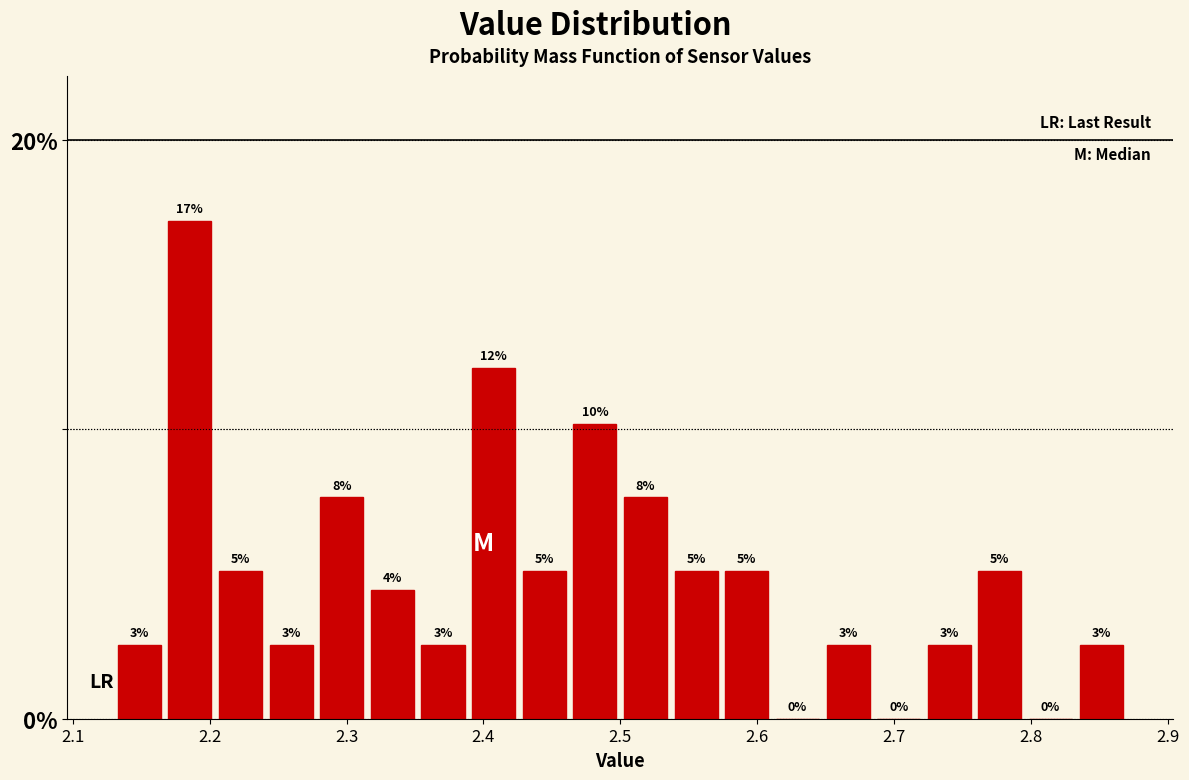

Around what value on the x-axis is the tallest bar? Give the approximate position of its centre, as read against the axis.

2.19